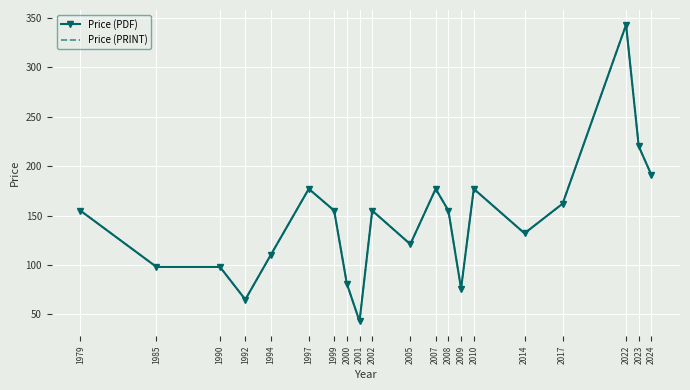

How many values in the Price (PRINT) series are below 155?

9